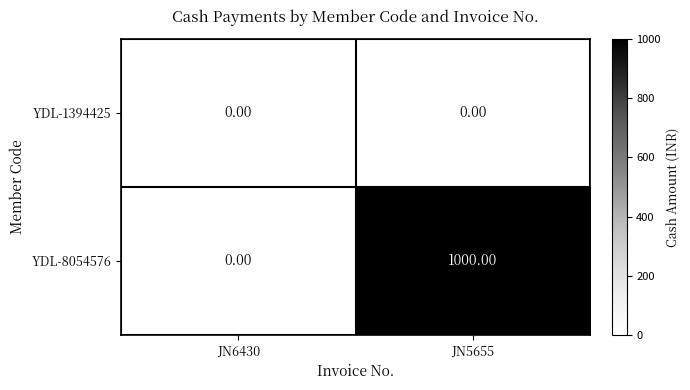

What is the sum of all YDL-8054576 values?

1000